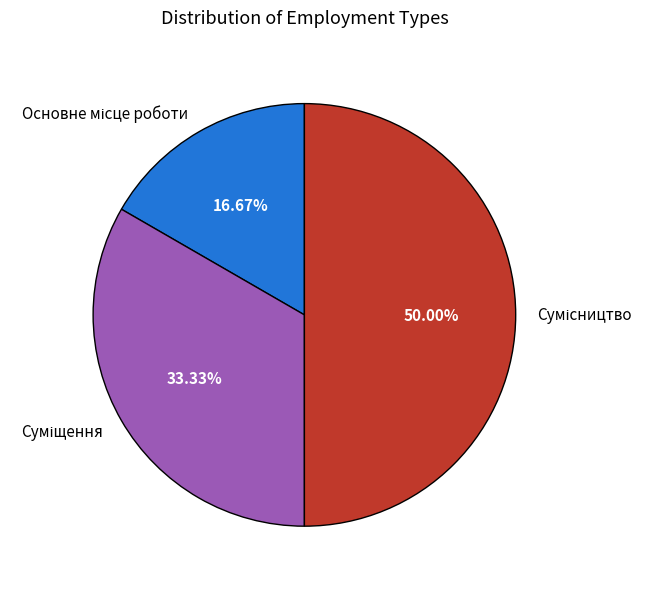

The Суміщення slice represents 27% of the pie. True or false?

False